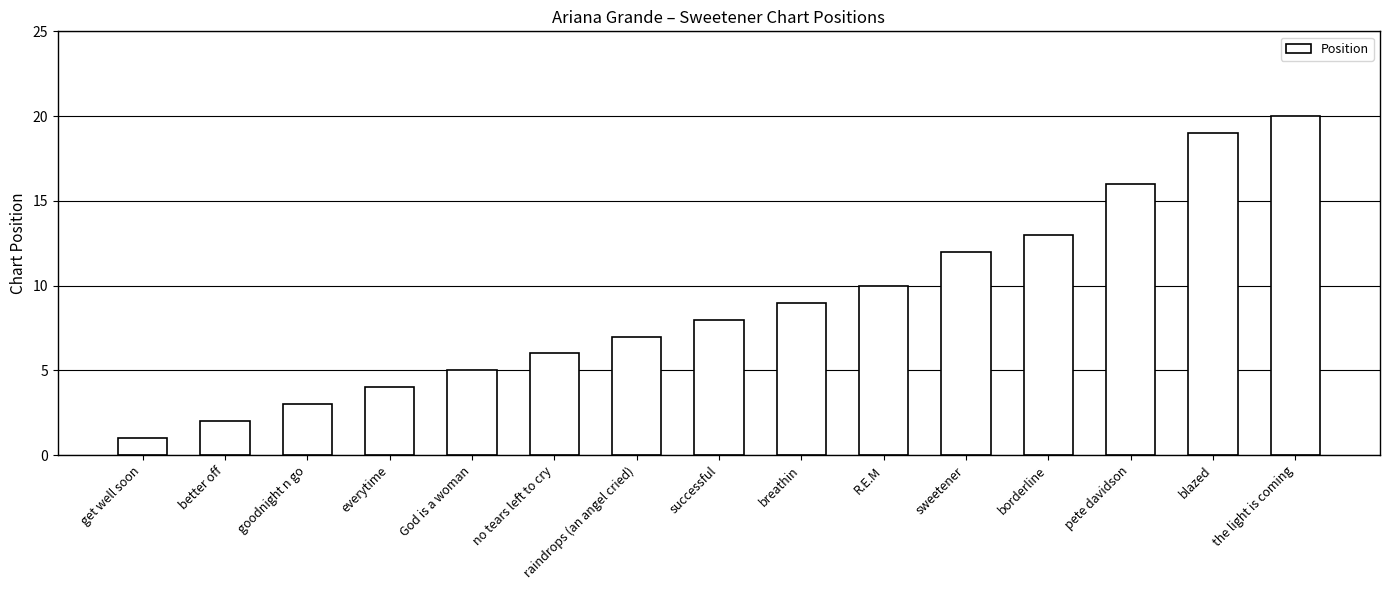

Rank the categories by value from lowest to highest.

get well soon, better off, goodnight n go, everytime, God is a woman, no tears left to cry, raindrops (an angel cried), successful, breathin, R.E.M, sweetener, borderline, pete davidson, blazed, the light is coming